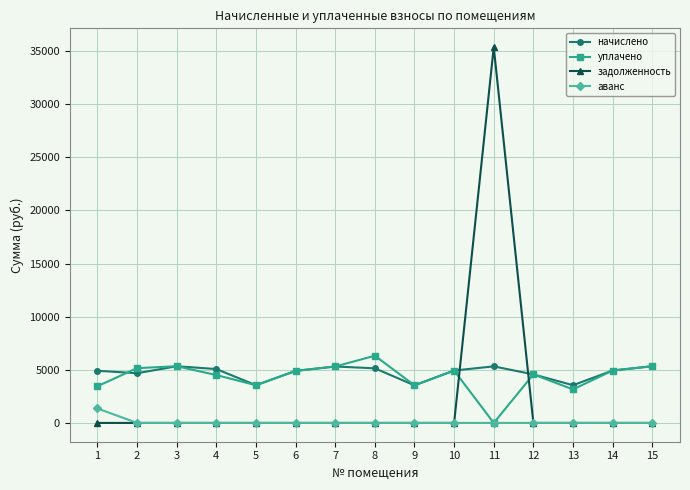

True or false: начислено and аванс cross at least once.

False